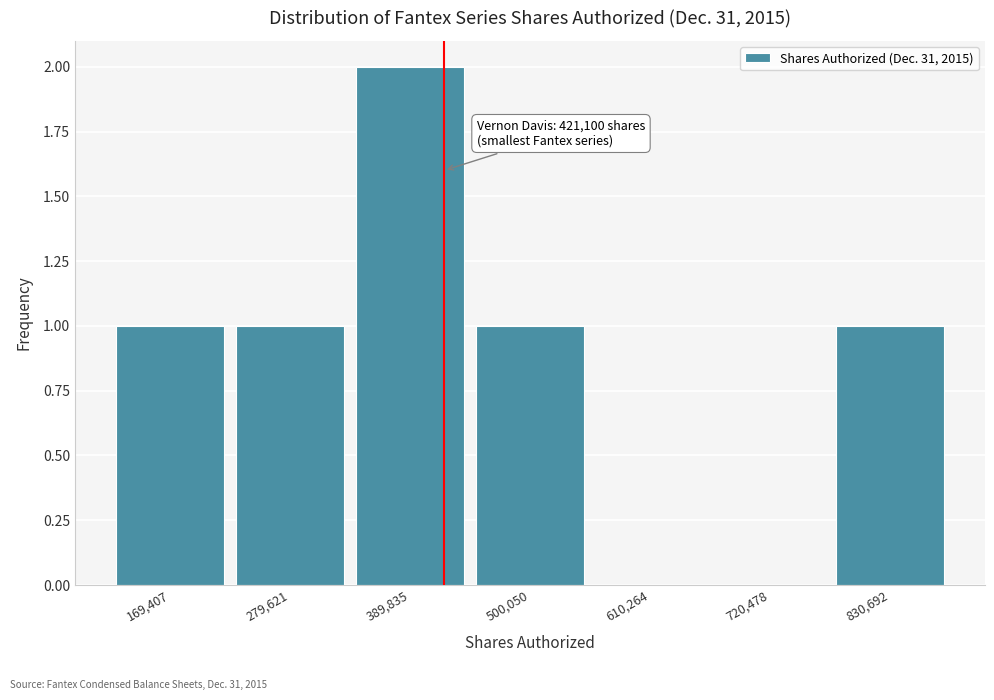

Over which range of the x-axis is the bar tallest?

340000 to 440000